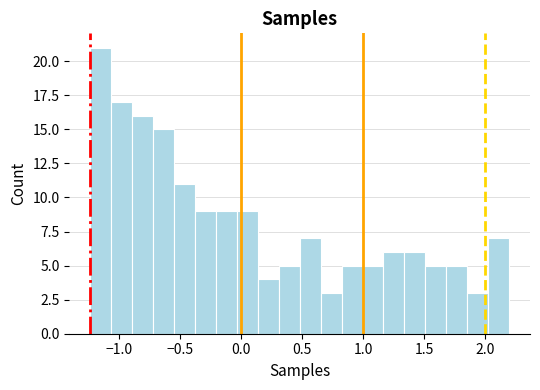

Around what value on the x-axis is the tallest bar? Give the approximate position of its centre, as read against the axis.

-1.15